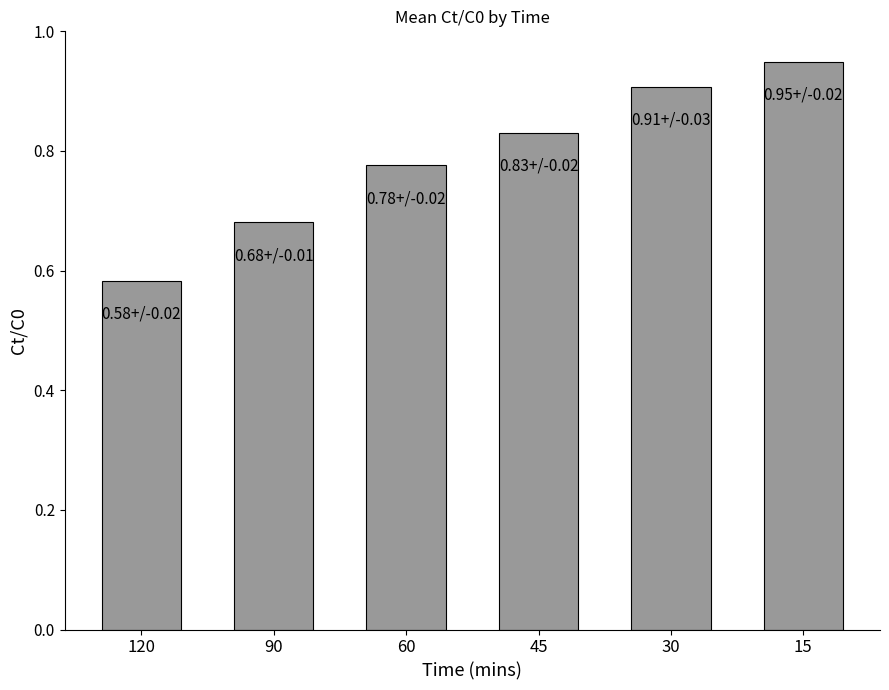

Where is the data nearest to the value 0?

120